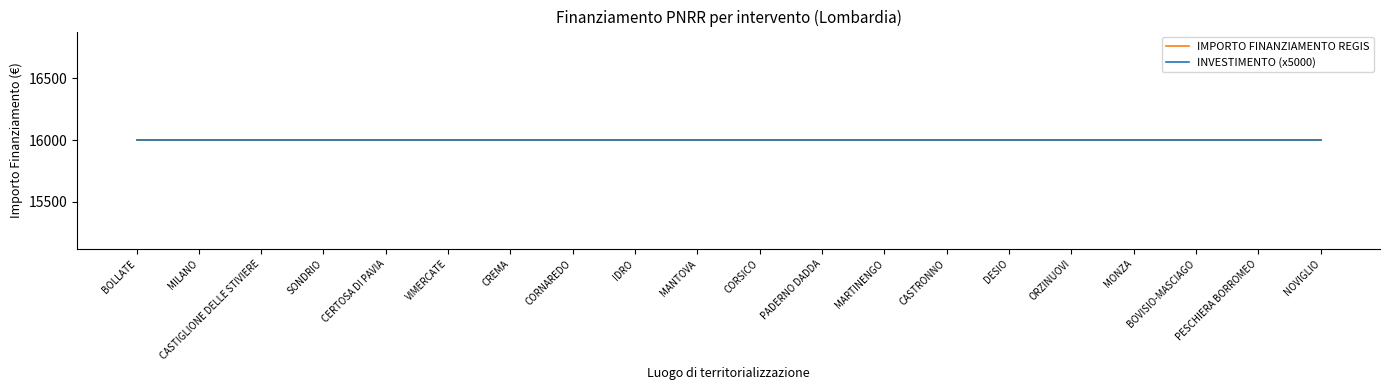

At NOVIGLIO, list the series in order from largest to smallest.

IMPORTO FINANZIAMENTO REGIS, INVESTIMENTO